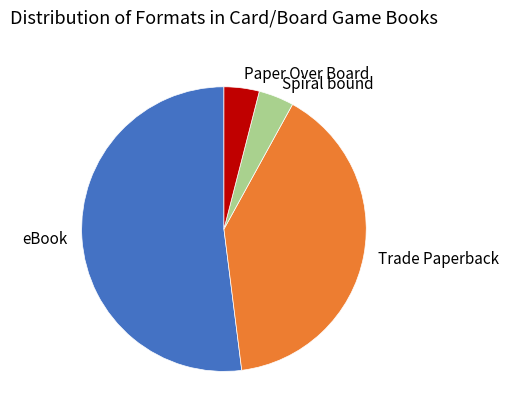

Between Paper Over Board and Trade Paperback, which is larger?

Trade Paperback